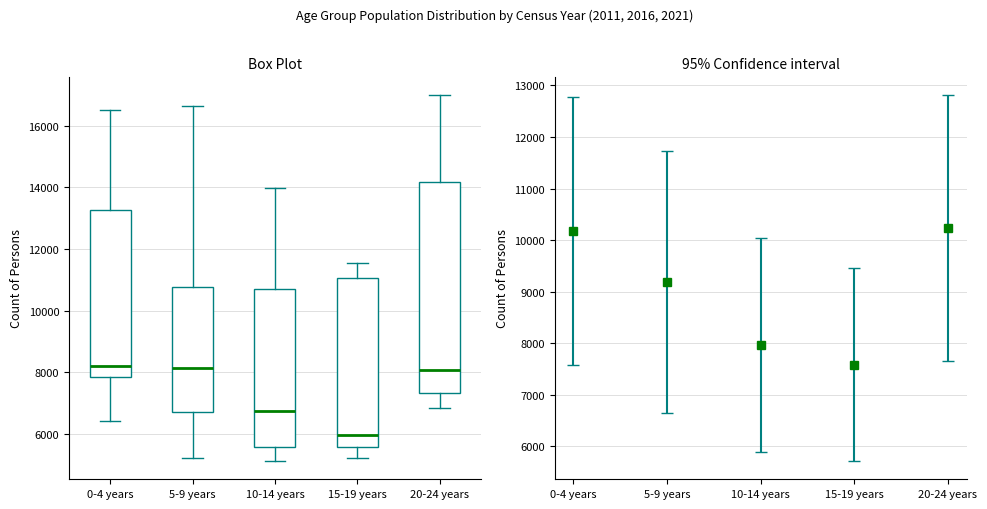

Where does the upper whisker of the box for 10-14 years end on the y-axis? The values are not printed on the chart, so give them approximately, as read against the axis.

14000